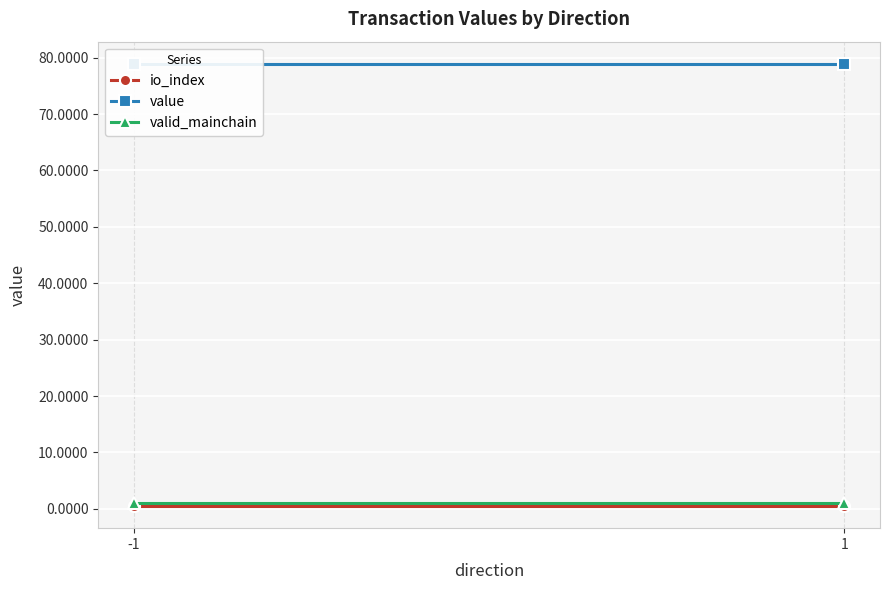

Which series has the widest spread of values?

io_index